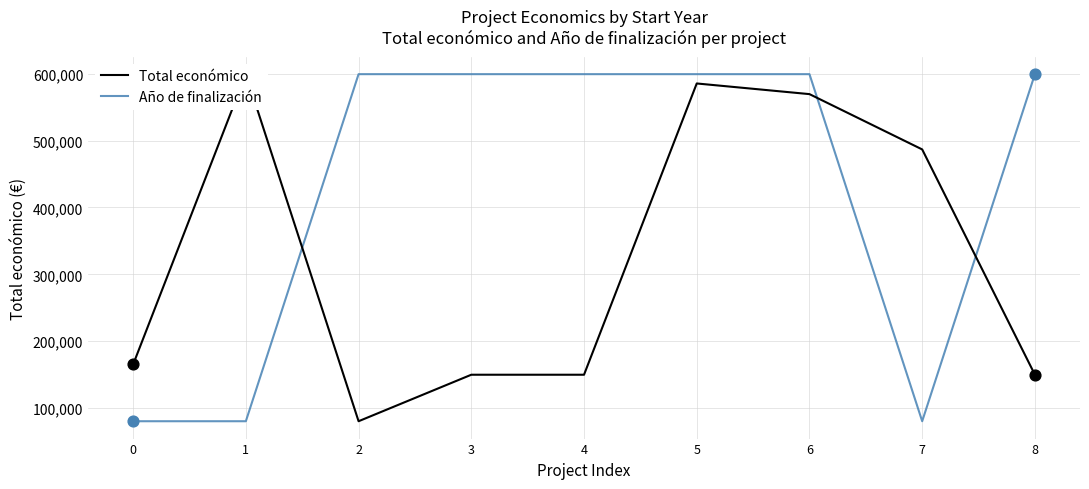

Which series contains the highest Y value?

Total económico